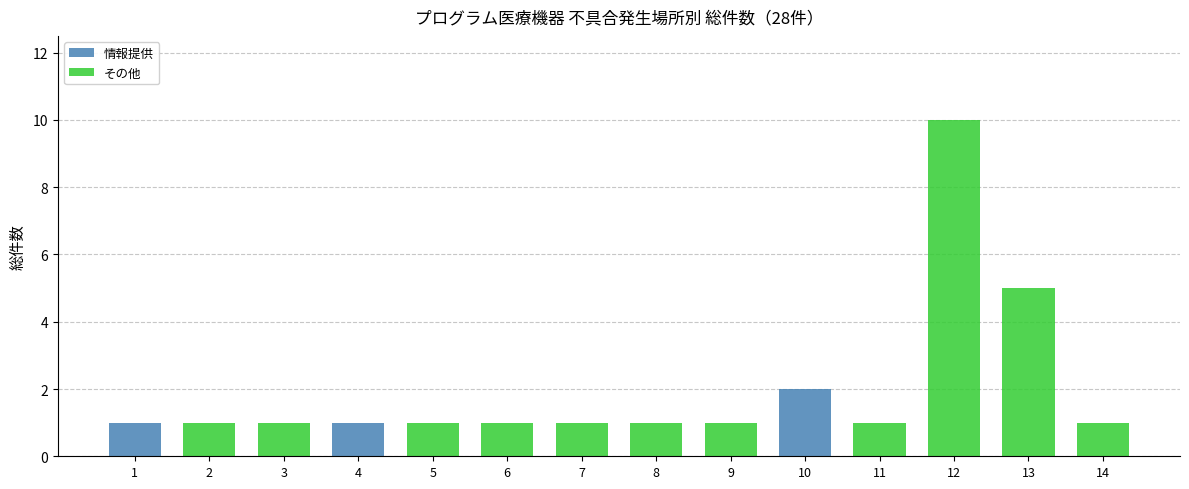

The value of 情報提供 at 11 is 1. True or false?

False